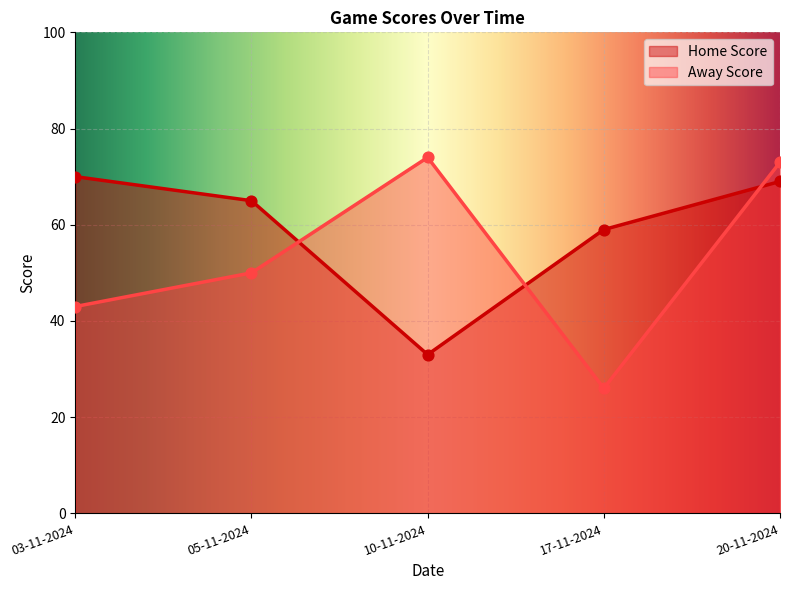

What is the total value across all series at 20-11-2024?

142